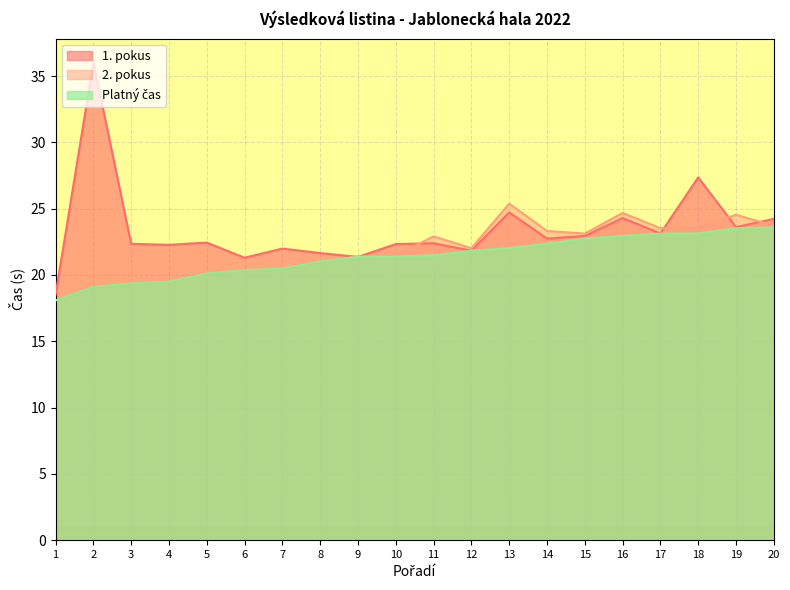

How many distinct data groups are displayed?

3